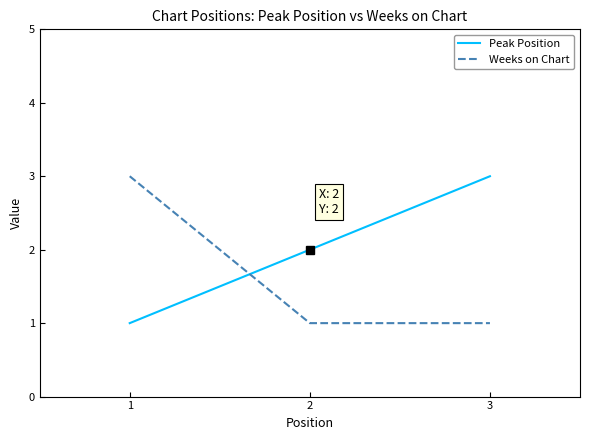

What is the sum of all Peak Position values?

6